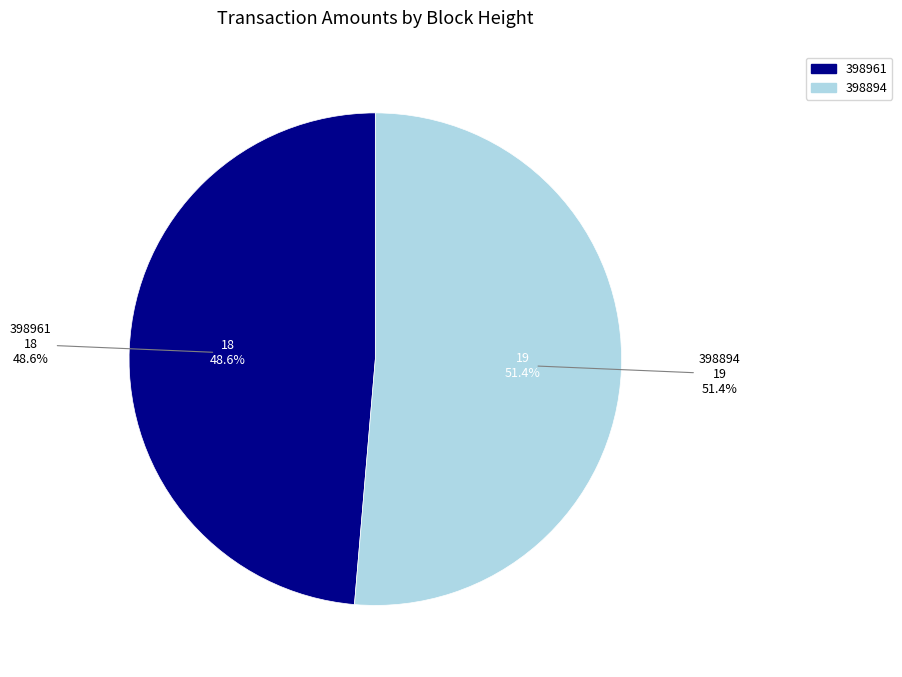

To the nearest percent, what portion does 398961 represent?

49%